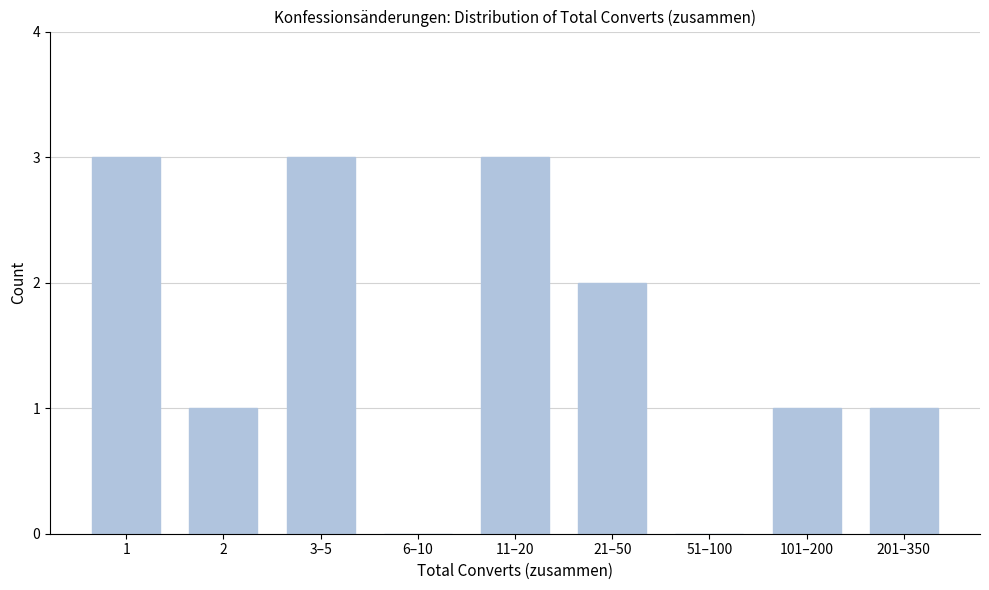

Reading left to right, transcribe all the data shown in this chart.

1=3	2=1	3–5=3	6–10=0	11–20=3	21–50=2	51–100=0	101–200=1	201–350=1